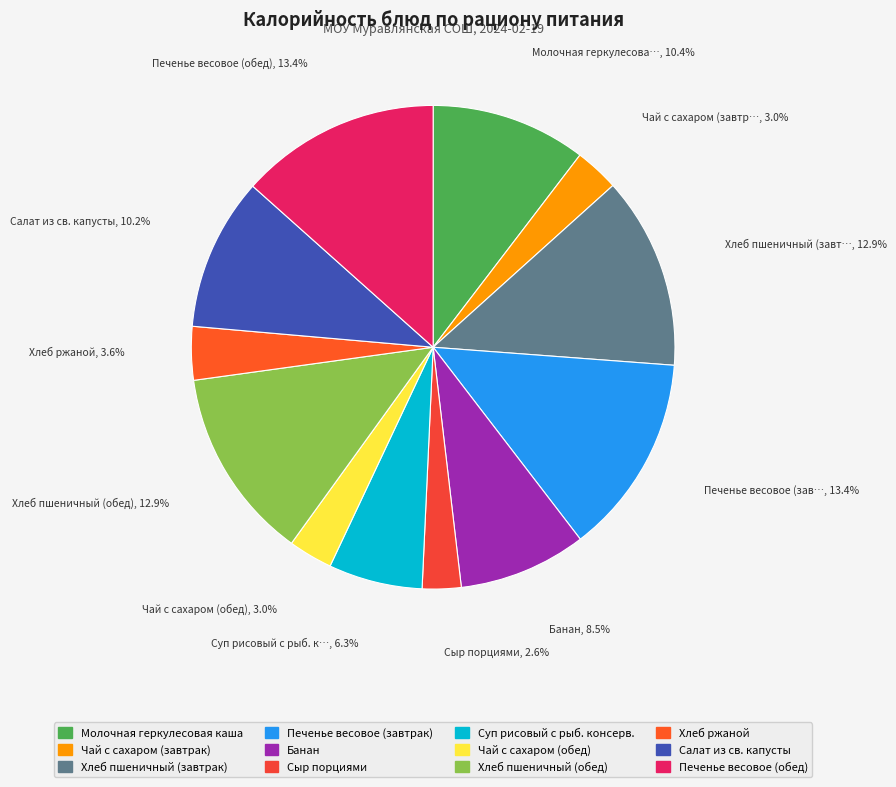

To the nearest percent, what is the average slice percentage?

8%